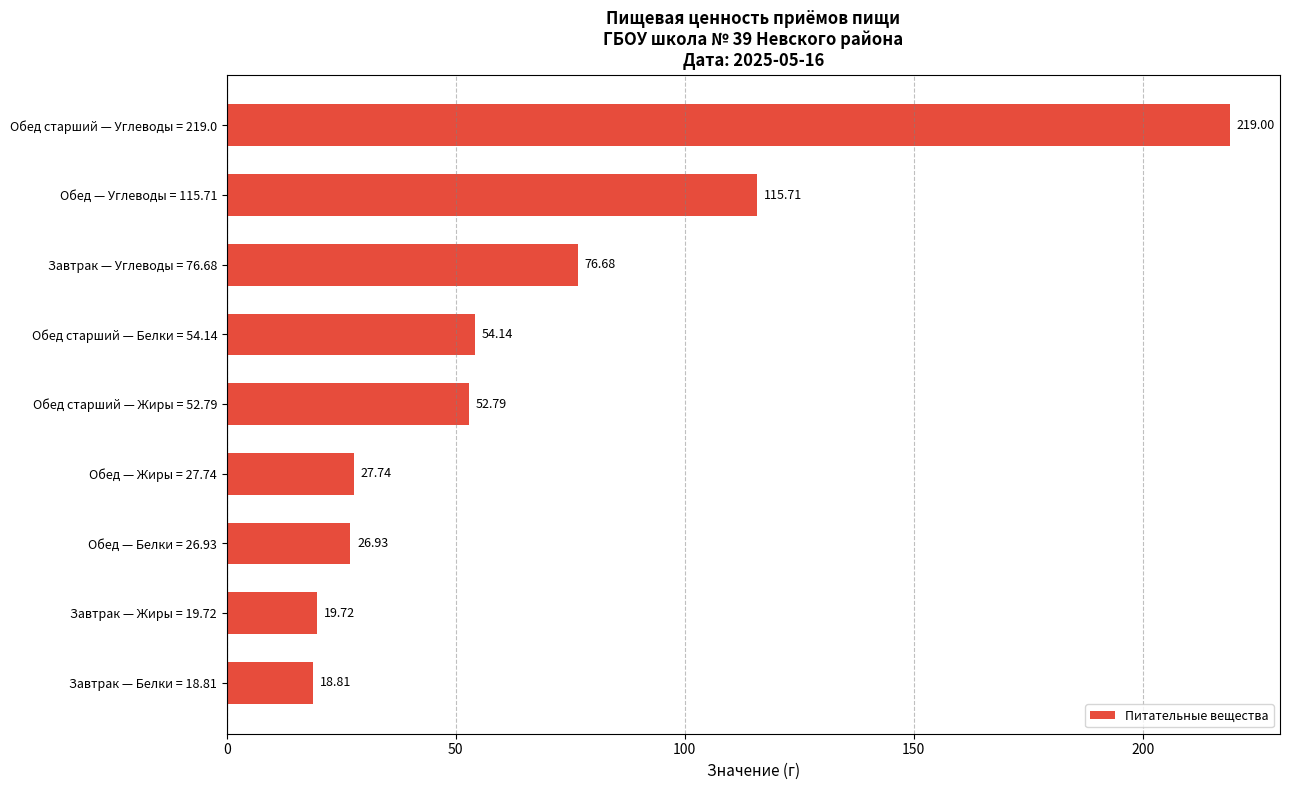

What is the average value?

67.9